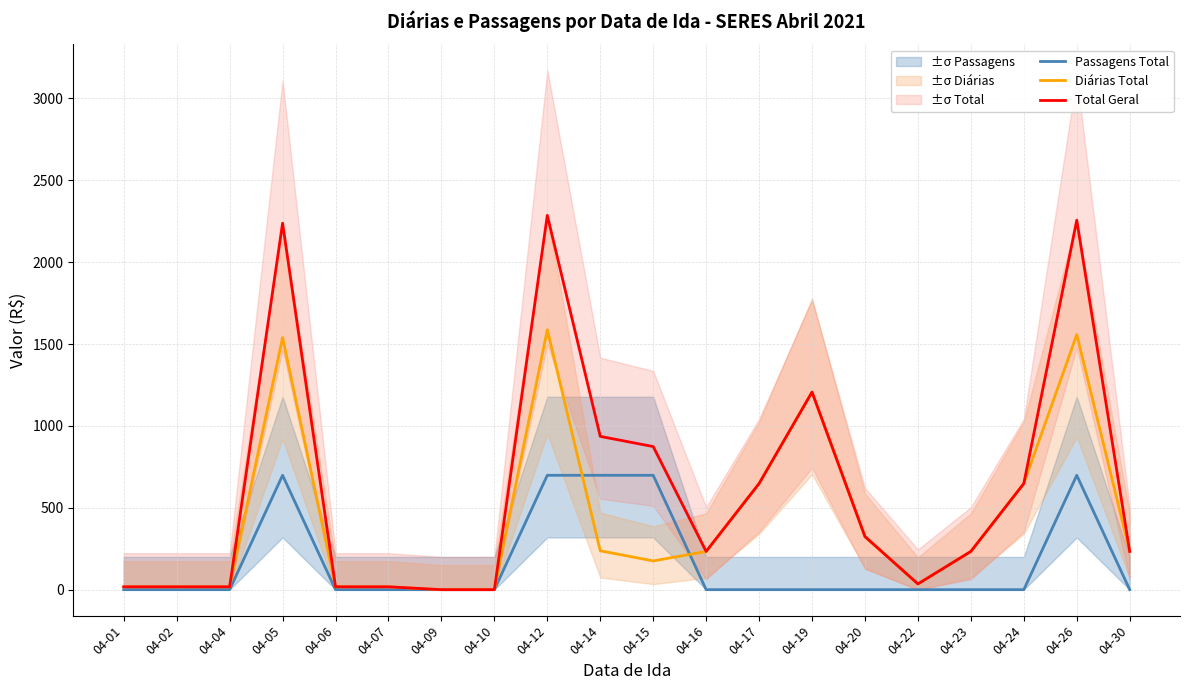

Is the value of Passagens Total at 04-04 greater than the value of Diárias Total at 04-04?

No